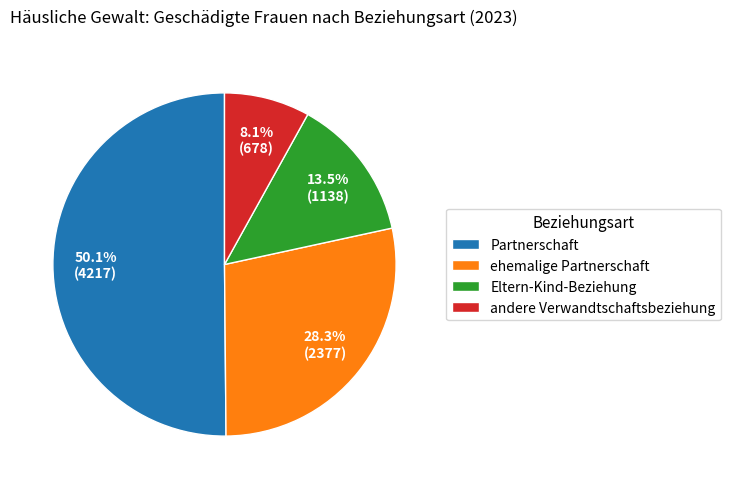

To the nearest percent, what portion does ehemalige Partnerschaft represent?

28%